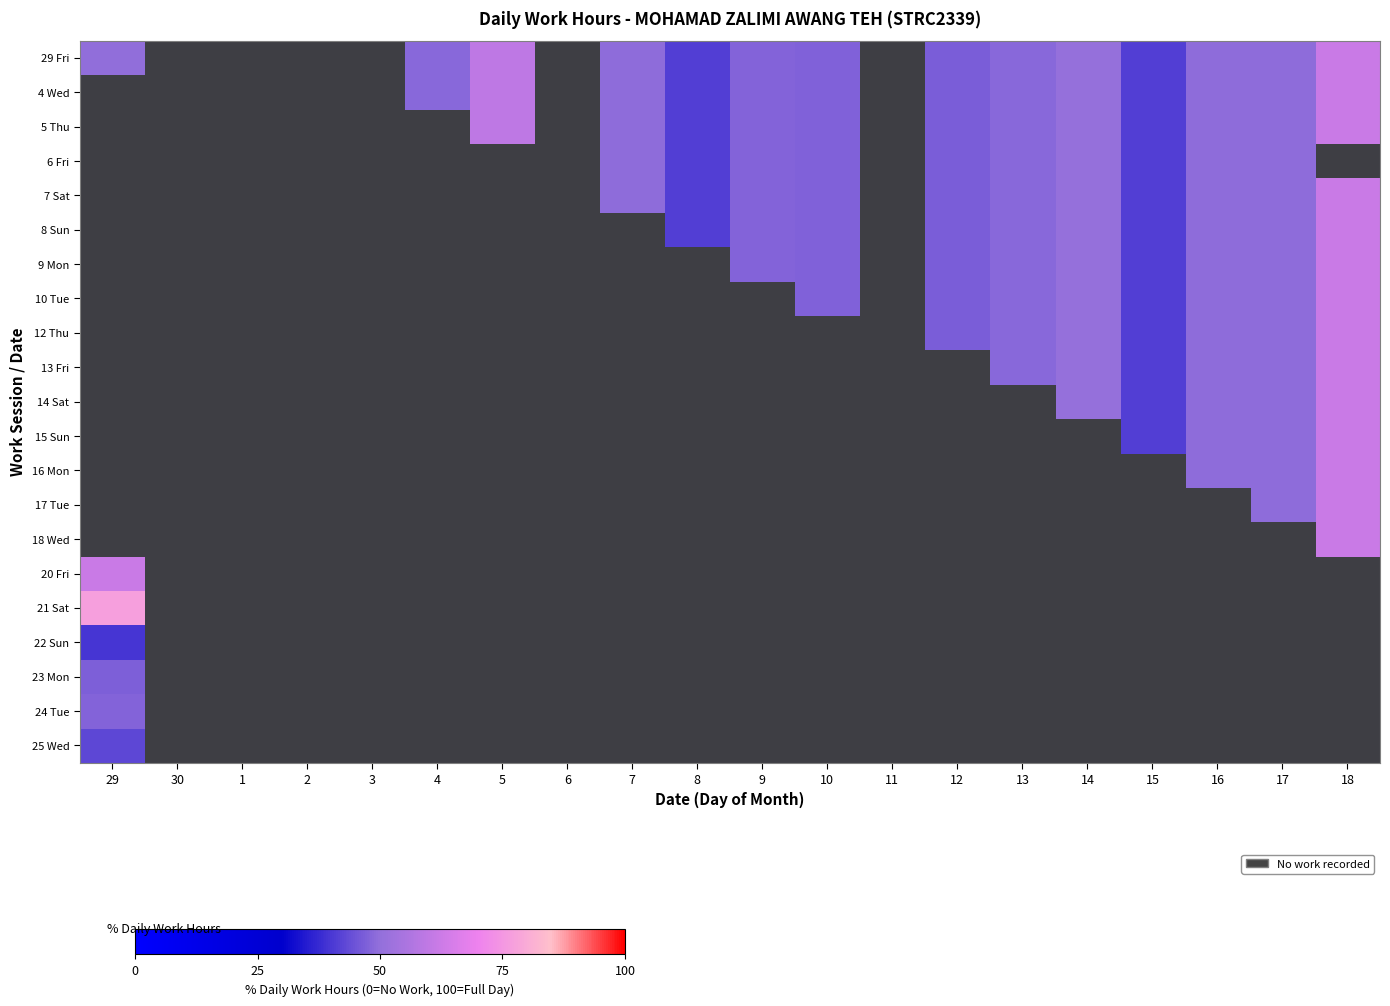

What is the difference between the highest and lowest values at 4?

1